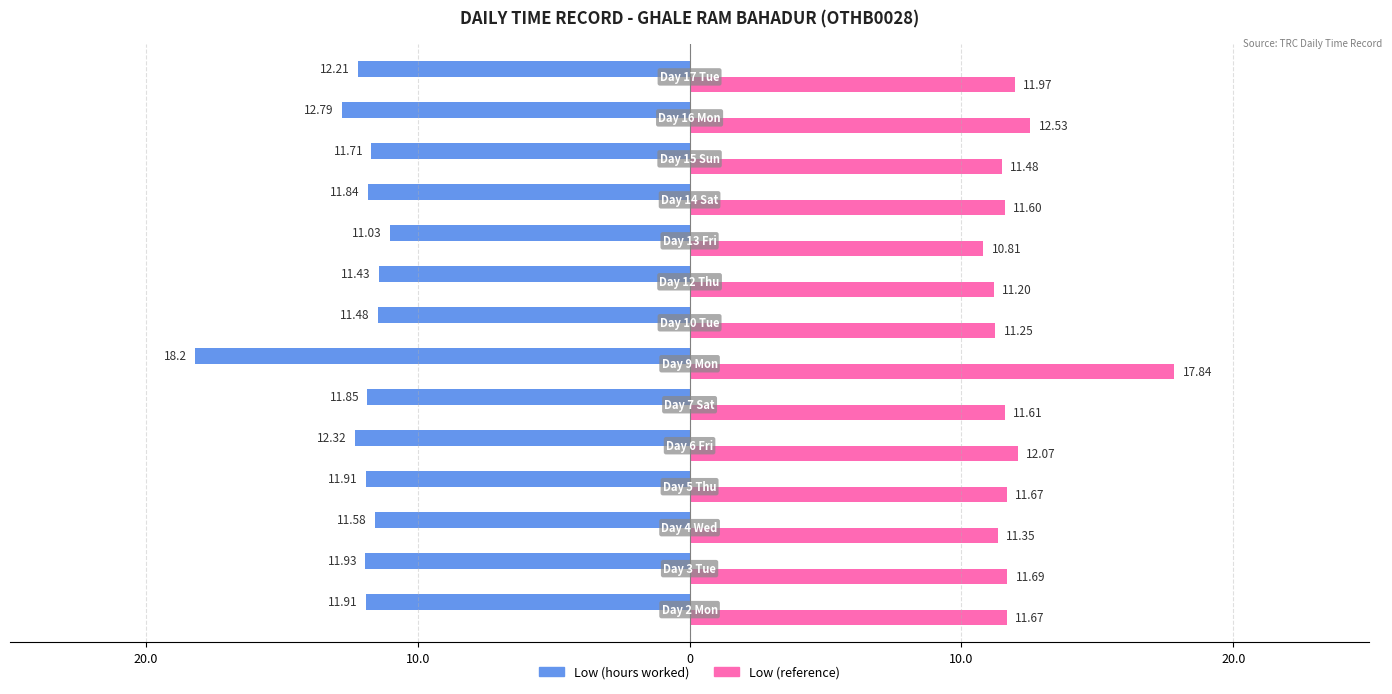

What is the smallest value displayed?

-18.2